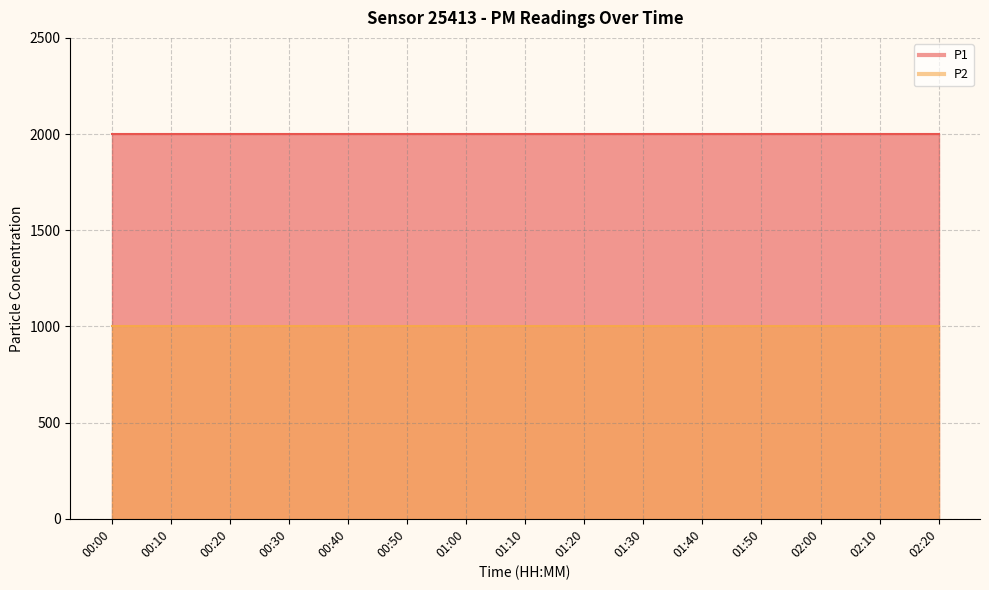

What is the total value across all series at 00:00?

2999.8